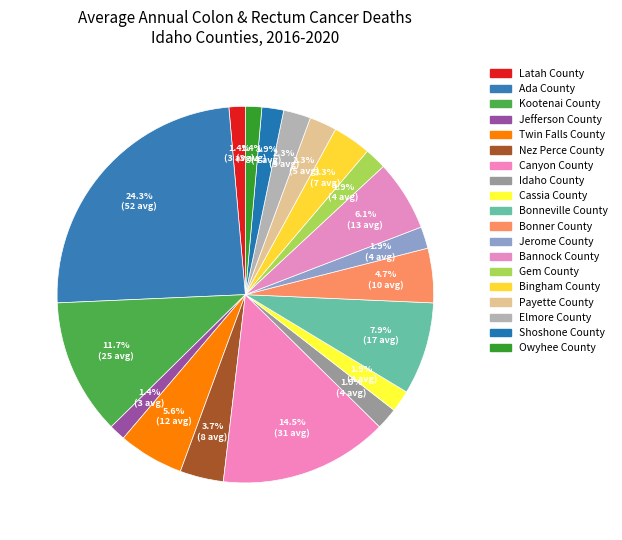

To the nearest percent, what is the combined percentage of Jefferson County and Kootenai County?

13%